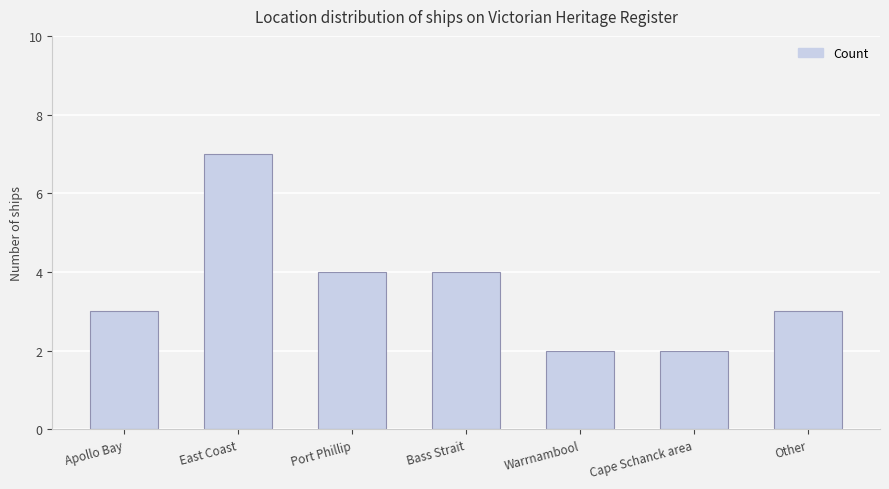

Reading left to right, what are all the values shown in this chart?

3	7	4	4	2	2	3